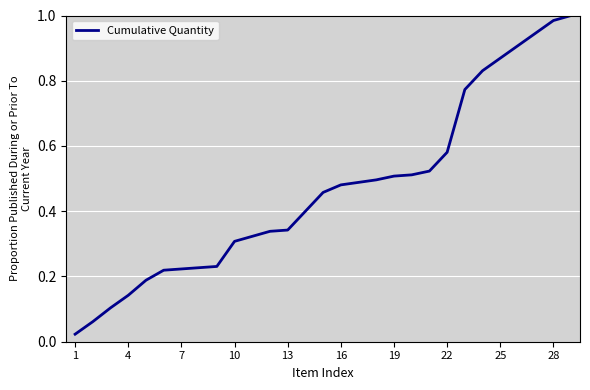

Which has a higher value, 4 or 16?

16